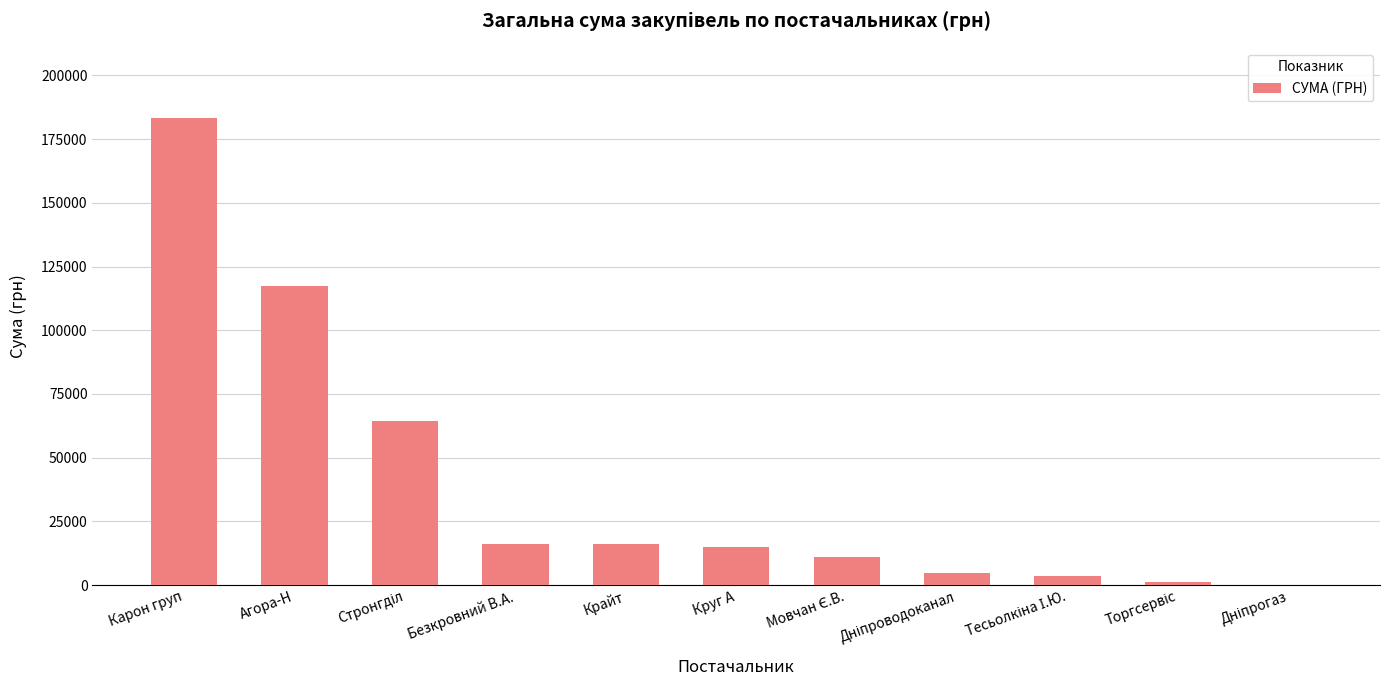

The value at Карон груп is 183316.5. True or false?

True